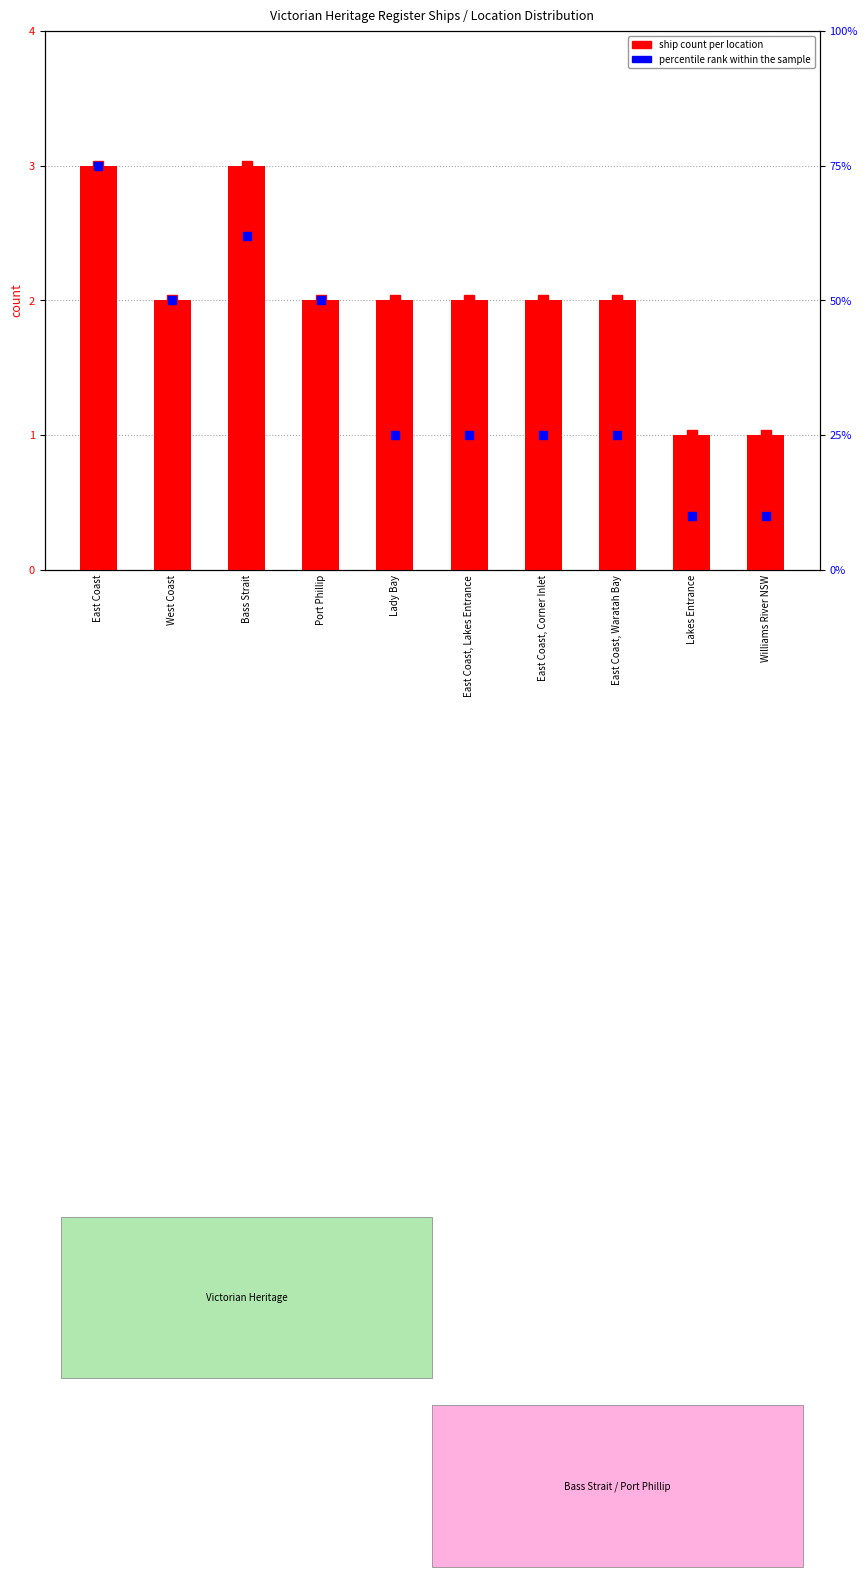

What is the difference between the percentile rank within the sample values at Port Phillip and Williams River NSW?

40